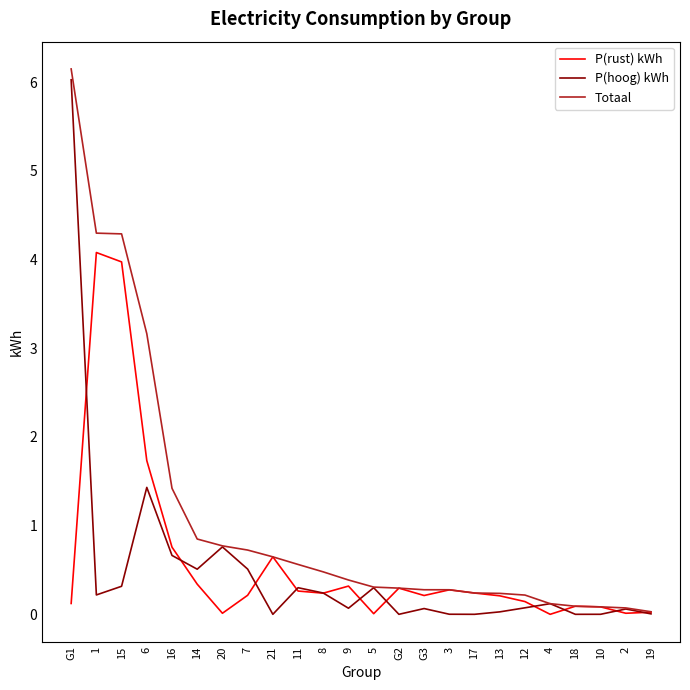

What is the maximum value for Totaal?

6.1